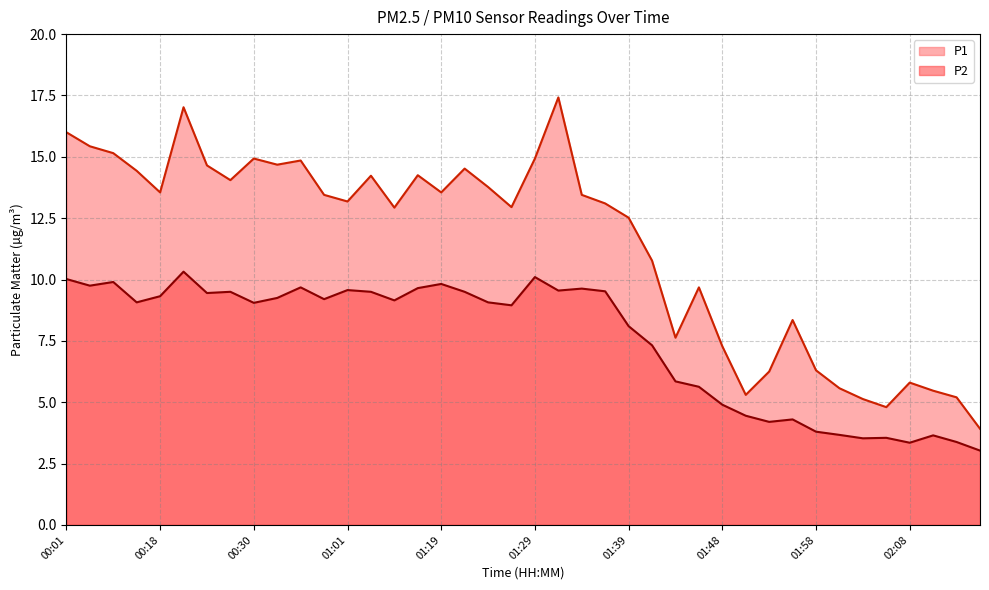

The P2 series shows 5.6 at 01:46. True or false?

True